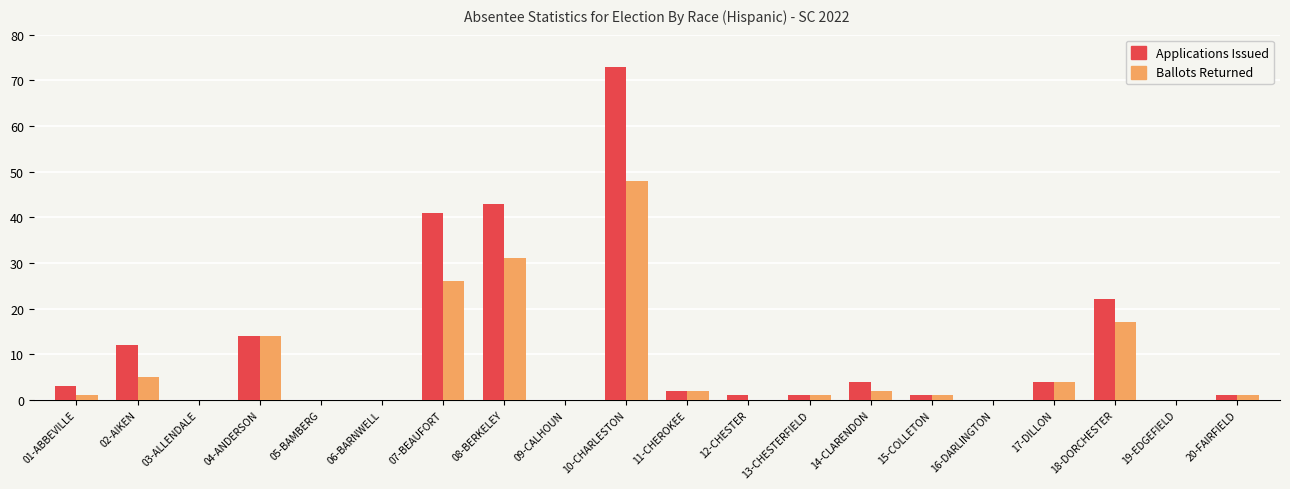

What is the sum of all Ballots Returned values?

153